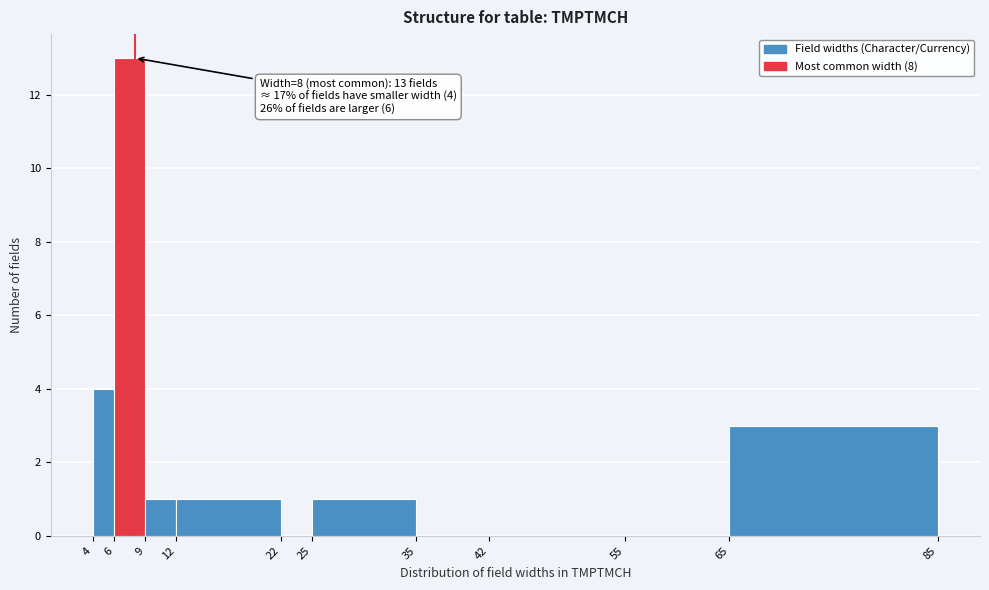

Which range on the x-axis has the tallest bar?

6 to 9